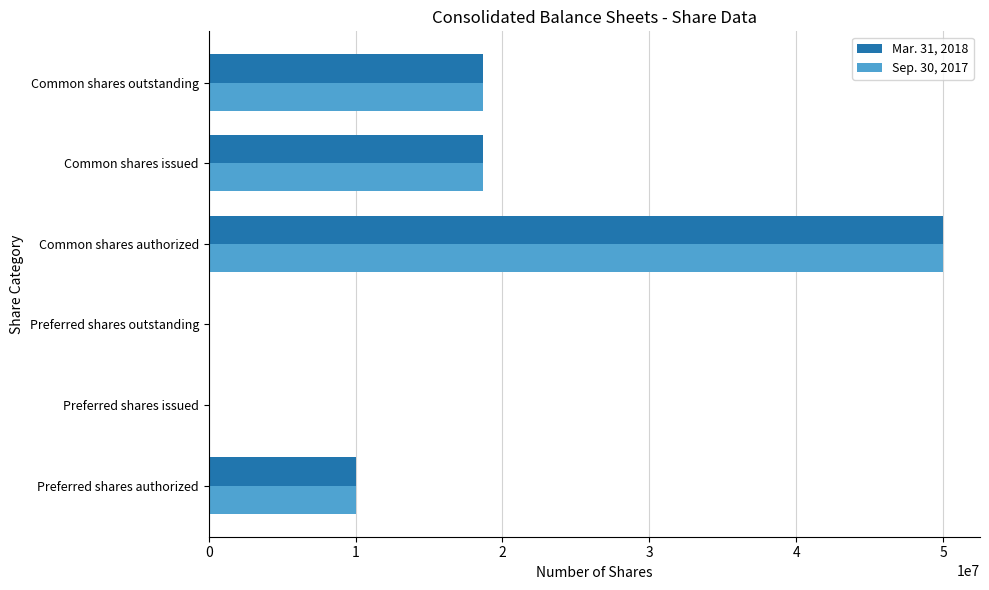

What is the maximum value shown in the chart?

50000000